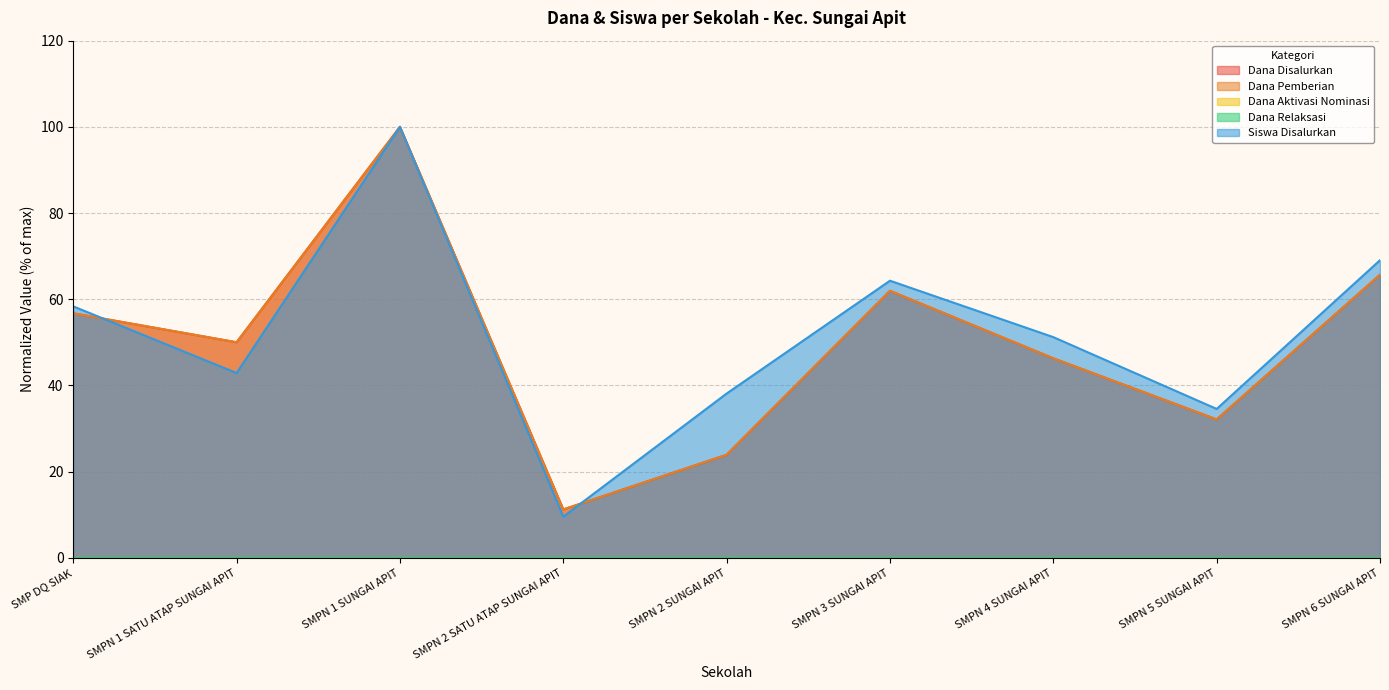

In Dana Pemberian, how many points are lower than both neighbors (excluding endpoints)?

3